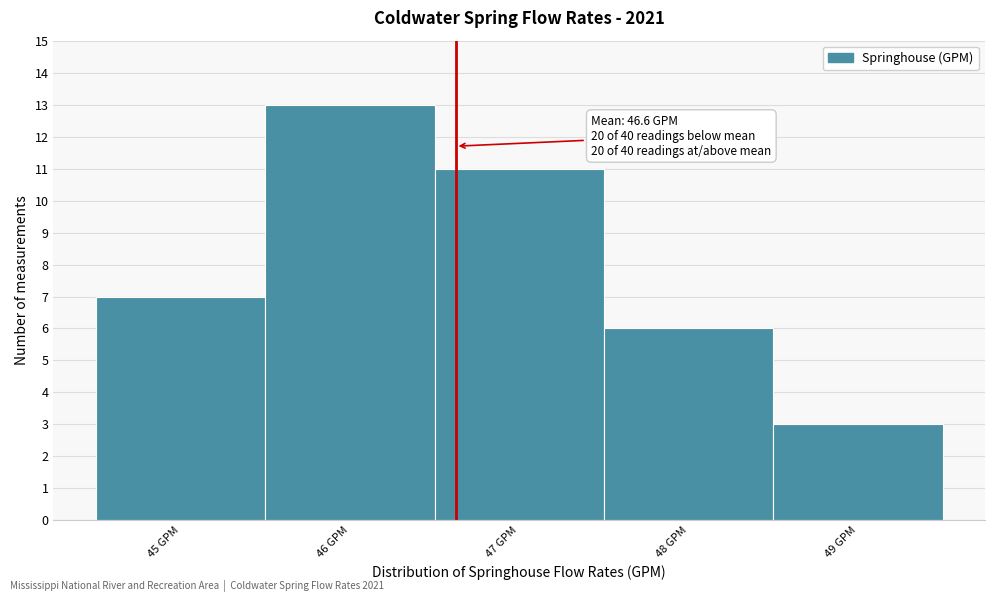

Over which range of the x-axis is the bar tallest?

45.5 to 46.5